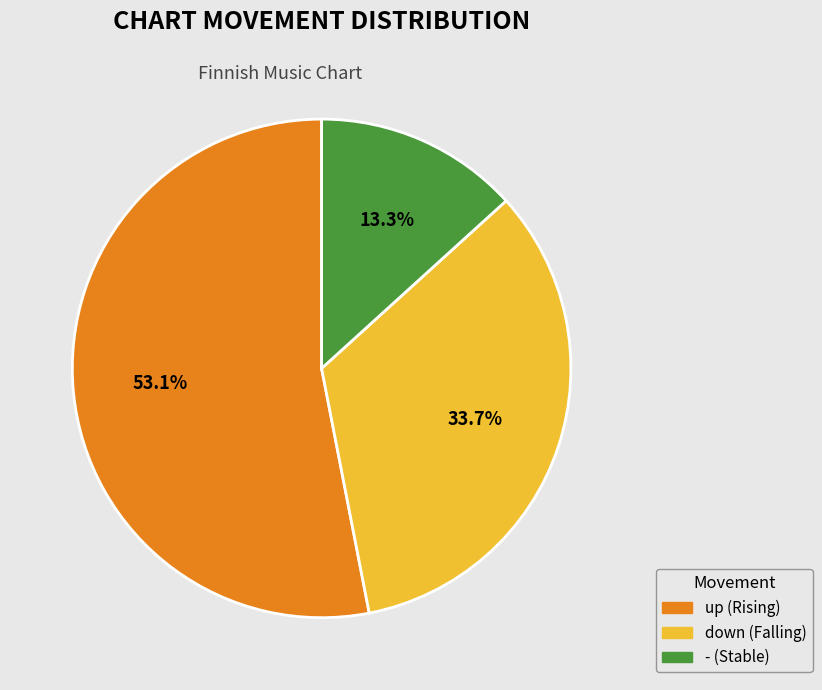

Which category accounts for the majority?

up